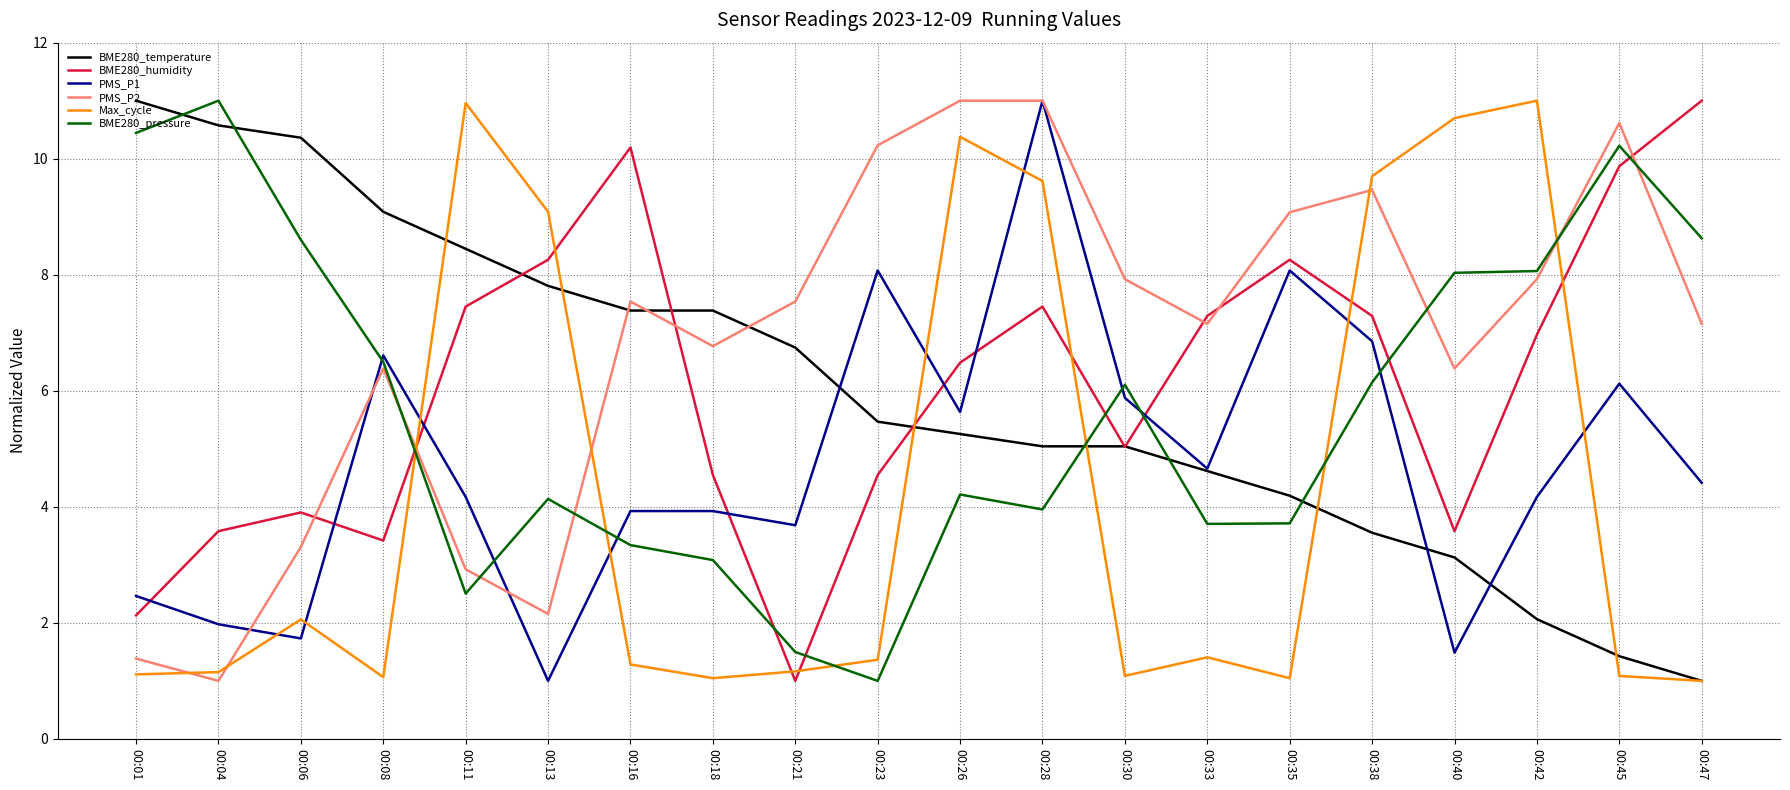

What is the total value across all series at 00:42?

40.2